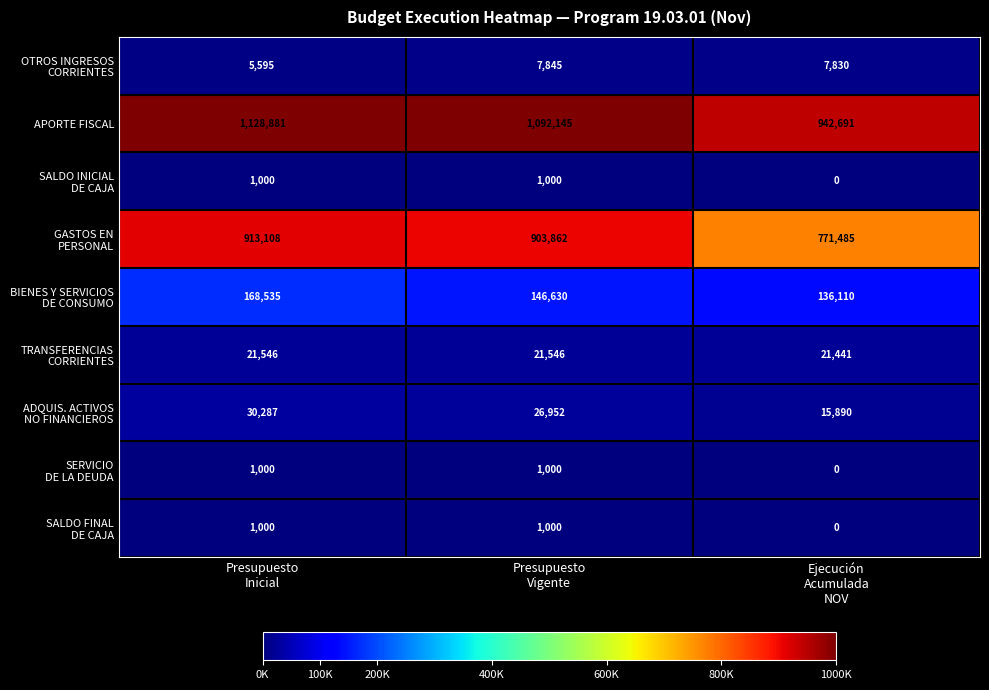

At how many categories does at least one series exceed 785801?

3